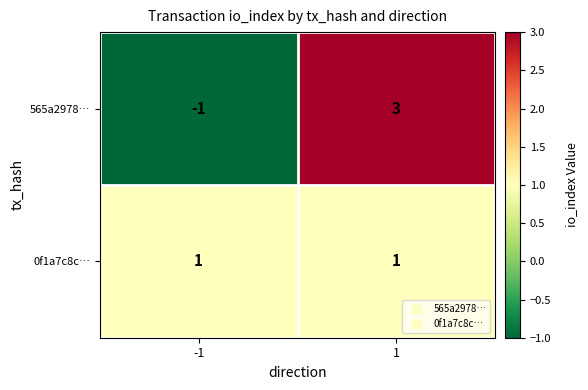

What is the maximum value shown in the chart?

3